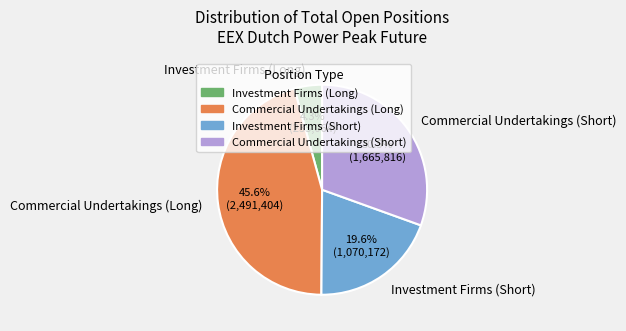

The Investment Firms (Short) slice represents 13% of the pie. True or false?

False